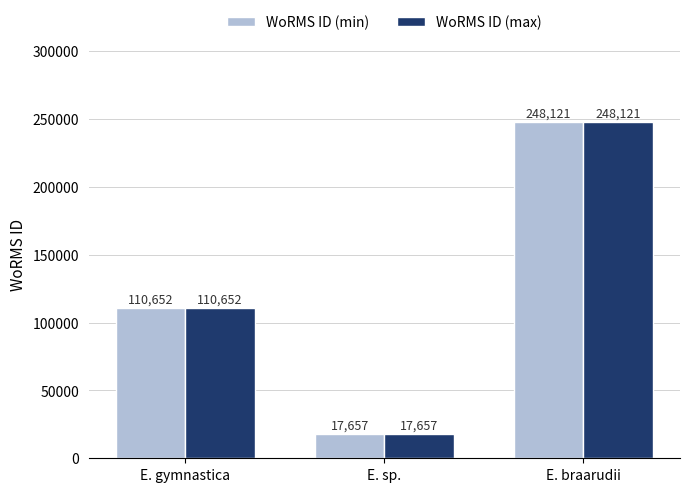

Read the WoRMS ID (max) value at E. gymnastica, to the nearest 50.

110650